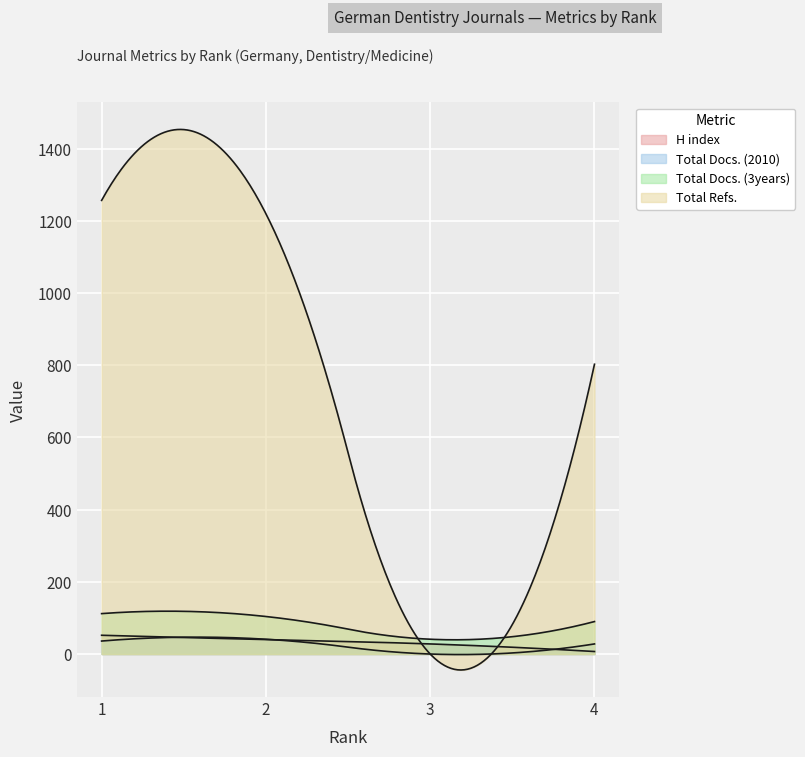

At which category does Total Docs. (2010) reach its first local peak?

2